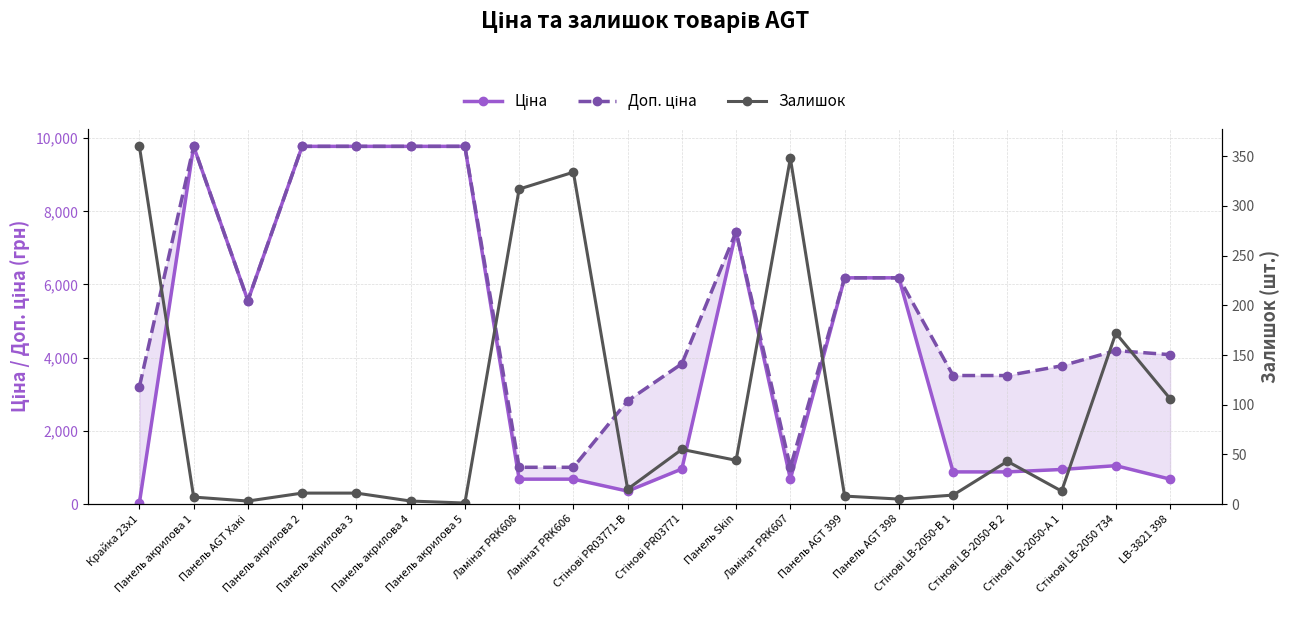

Where is the first local minimum for Доп. ціна?

Панель AGT Хакі